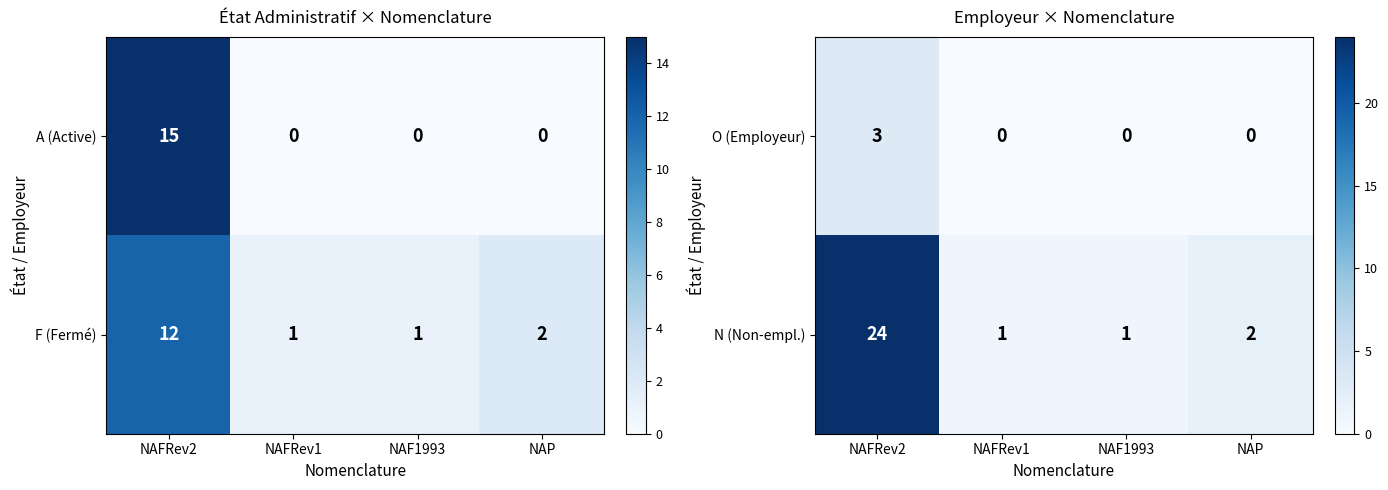

Which category has the highest value in the N (Non-empl.) series?

NAFRev2